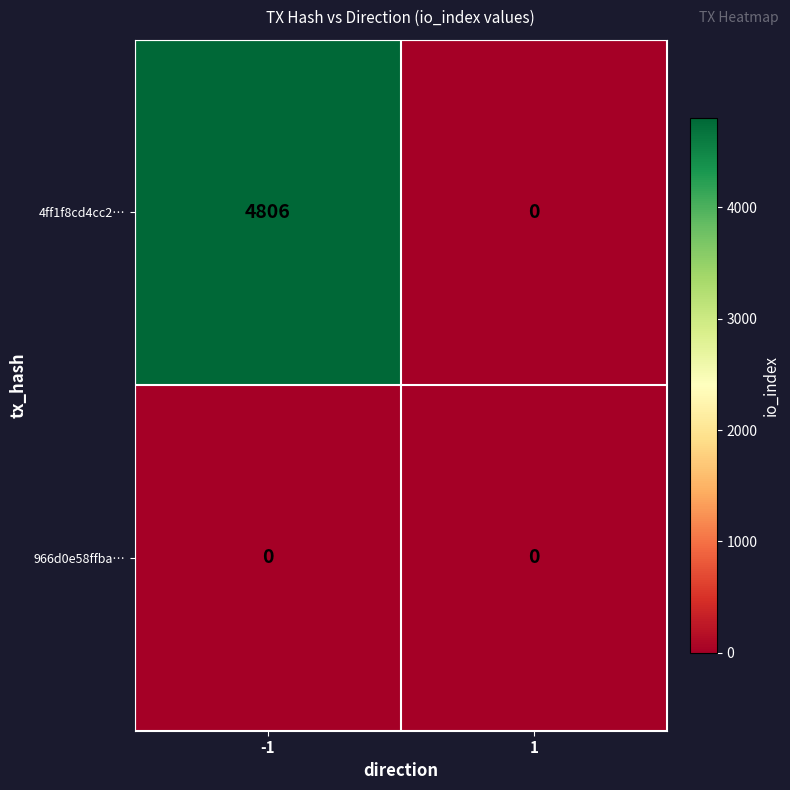

The value of 4ff1f8cd4cc2… at -1 is 3236. True or false?

False